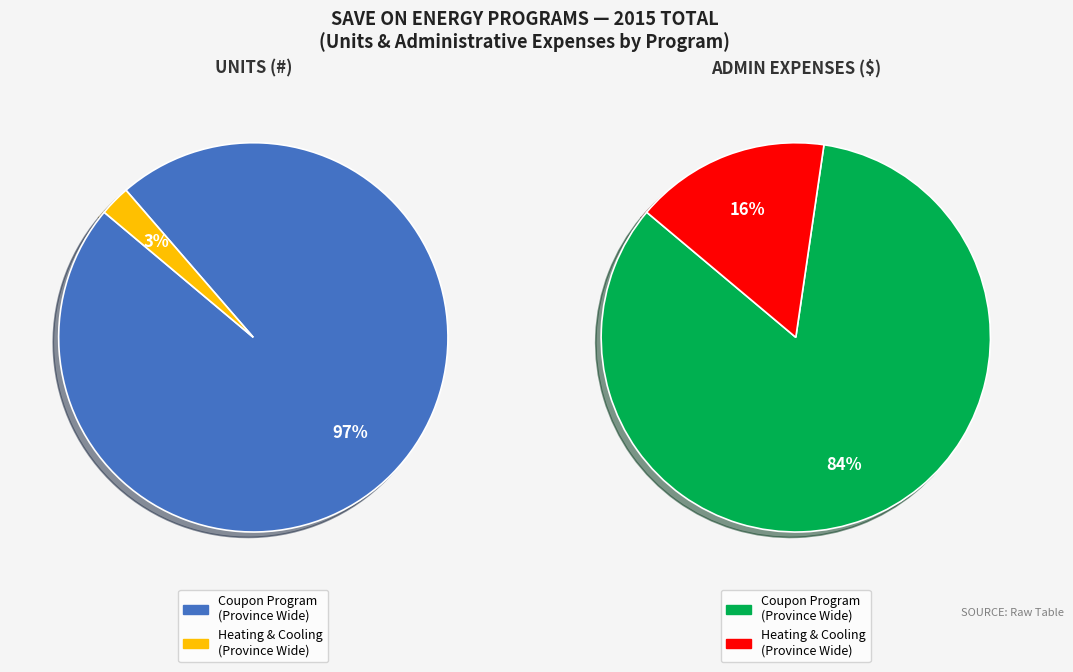

True or false: Save on Energy Heating and Cooling (Province Wide) accounts for 1% of the total.

False